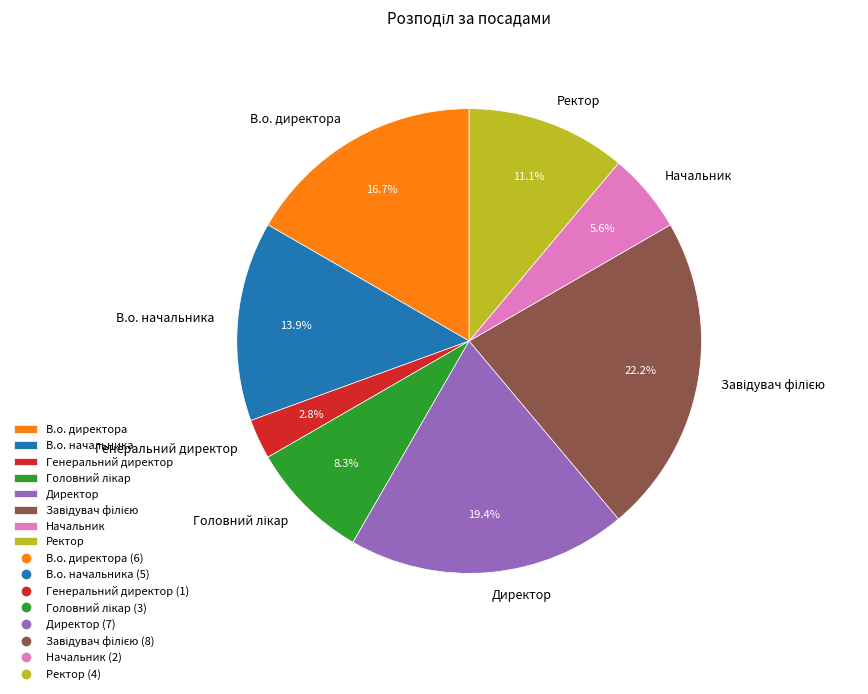

Between Начальник and Ректор, which is larger?

Ректор